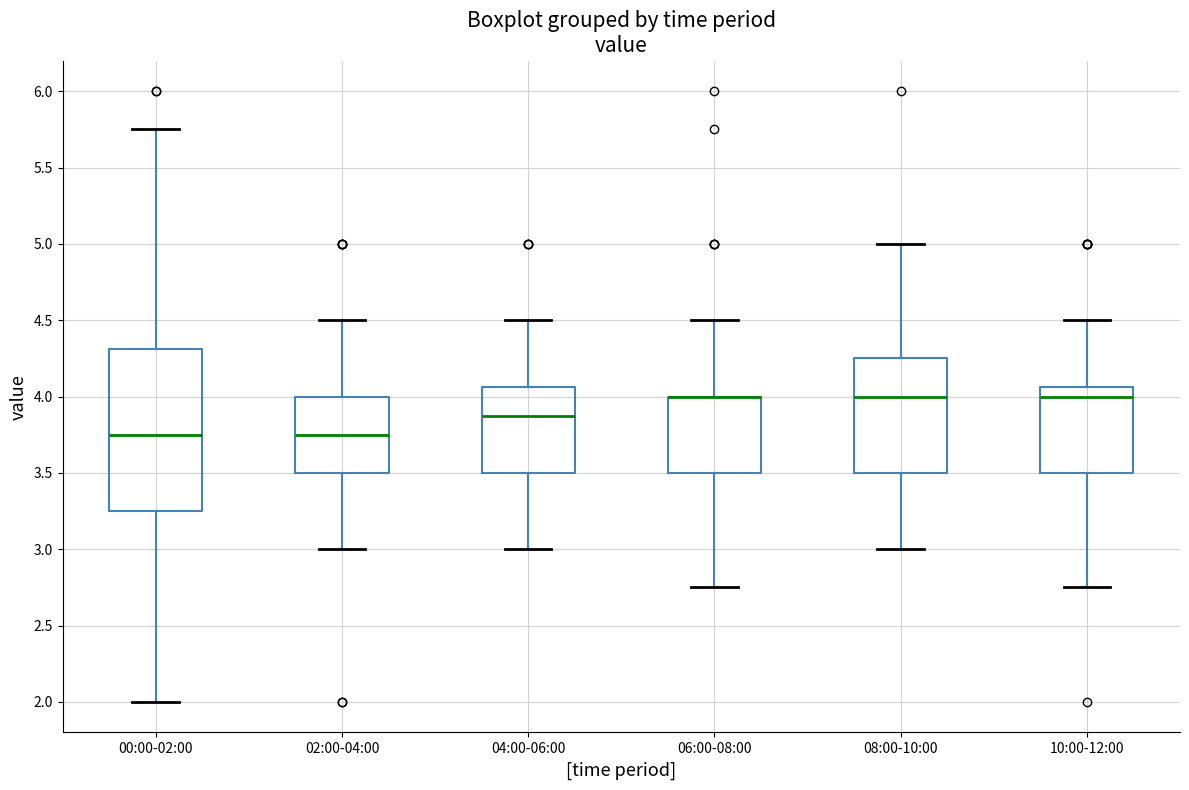

Reading left to right, transcribe this box plot: for each box, give where its median line is, the range the box spans, and where its two whiskers end, as read against the y-axis. The values are not printed on the chart, so give them approximately, as read against the axis.

00:00-02:00: median 3.75, box 3.25 to 4.30, whiskers 2.00 to 5.75
02:00-04:00: median 3.75, box 3.50 to 4.00, whiskers 3.00 to 4.50
04:00-06:00: median 3.90, box 3.50 to 4.05, whiskers 3.00 to 4.50
06:00-08:00: median 4.00 (drawn on the box's upper edge), box 3.50 to 4.00, whiskers 2.75 to 4.50
08:00-10:00: median 4.00, box 3.50 to 4.25, whiskers 3.00 to 5.00
10:00-12:00: median 4.00, box 3.50 to 4.05, whiskers 2.75 to 4.50